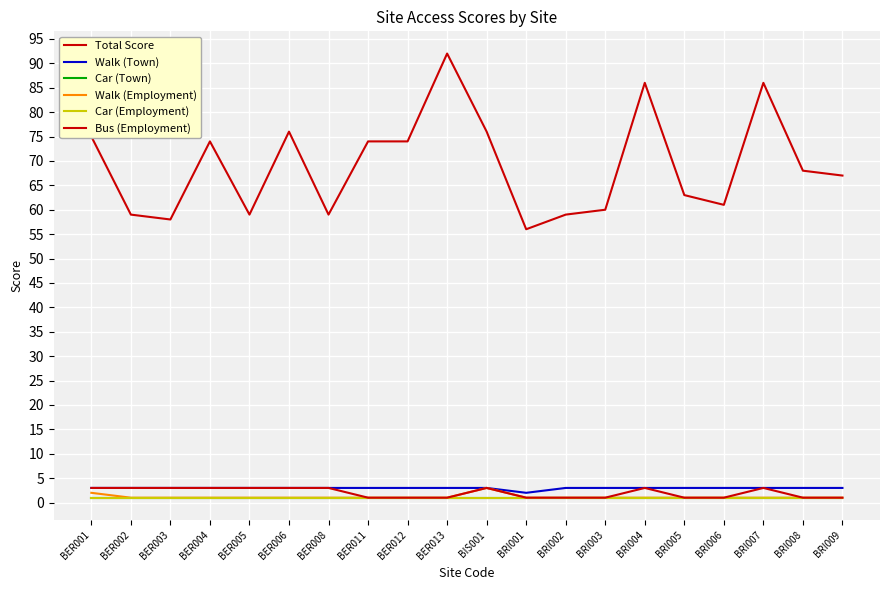

Which series has the largest range (max minus min)?

Total Score